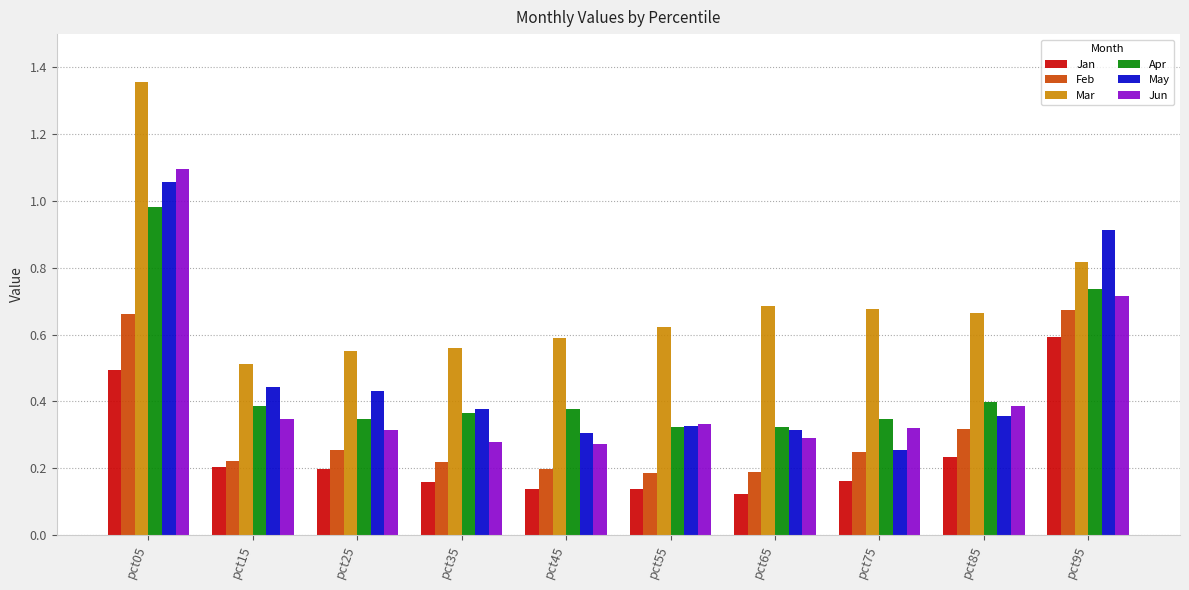

What is the difference between the maximum and second lowest values in the Feb series?

0.5